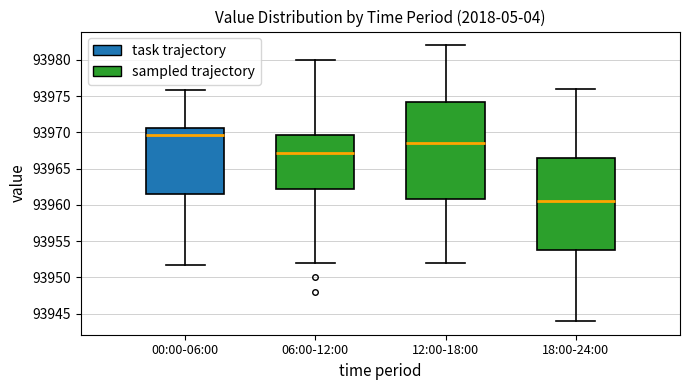

Comparing the boxes themselves (not the whiskers), which one is the tallest?

12:00-18:00